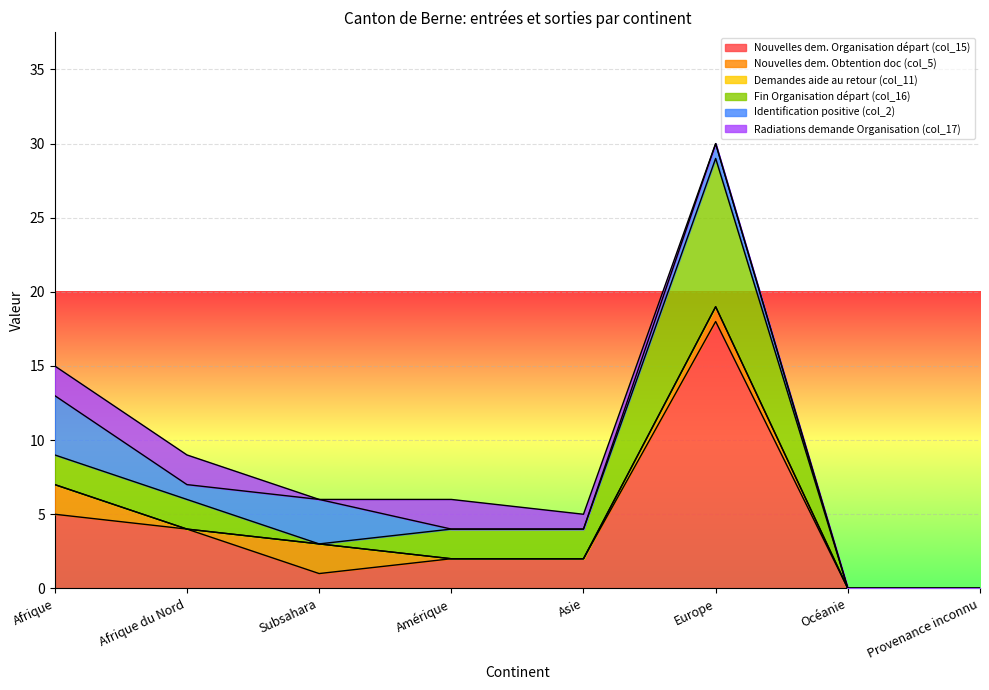

List the labels in order of Demandes aide au retour (col_11) value, smallest first.

Afrique, Afrique du Nord, Subsahara, Amérique, Asie, Europe, Océanie, Provenance inconnu